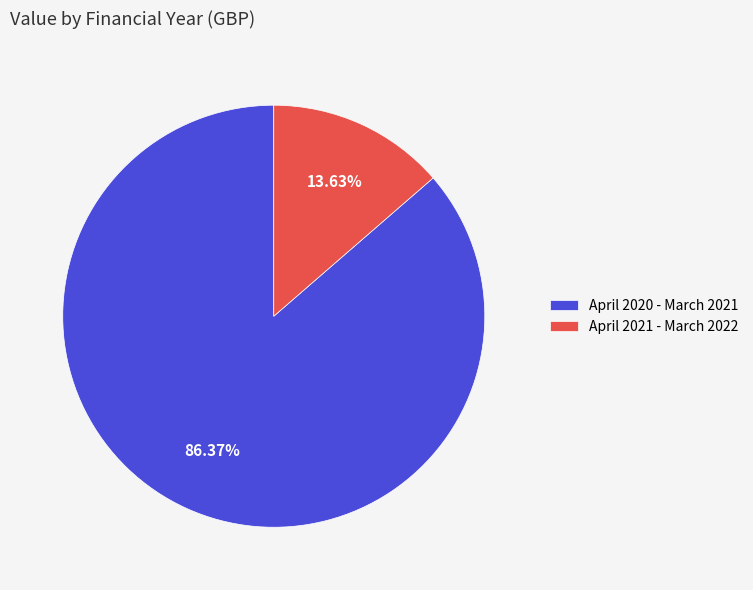

Is it true that April 2021 - March 2022 is 14% of the pie?

True